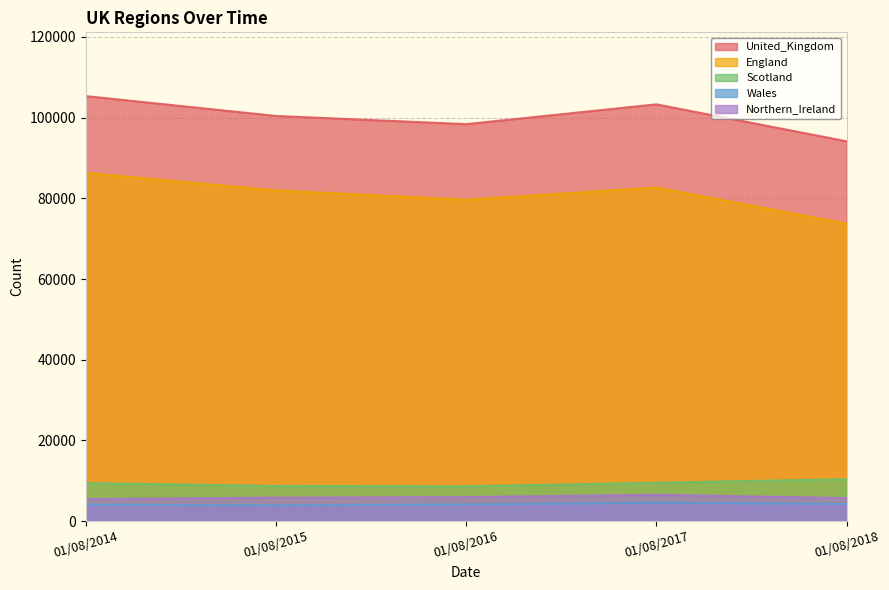

Where is the first local maximum for England?

01/08/2017